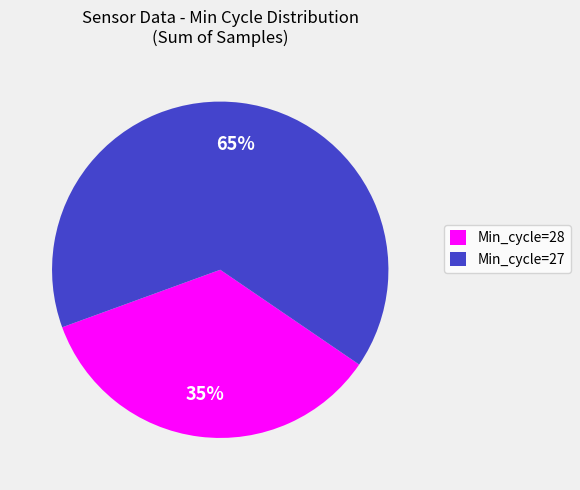

Rank the categories by value from highest to lowest.

Min_cycle=27, Min_cycle=28